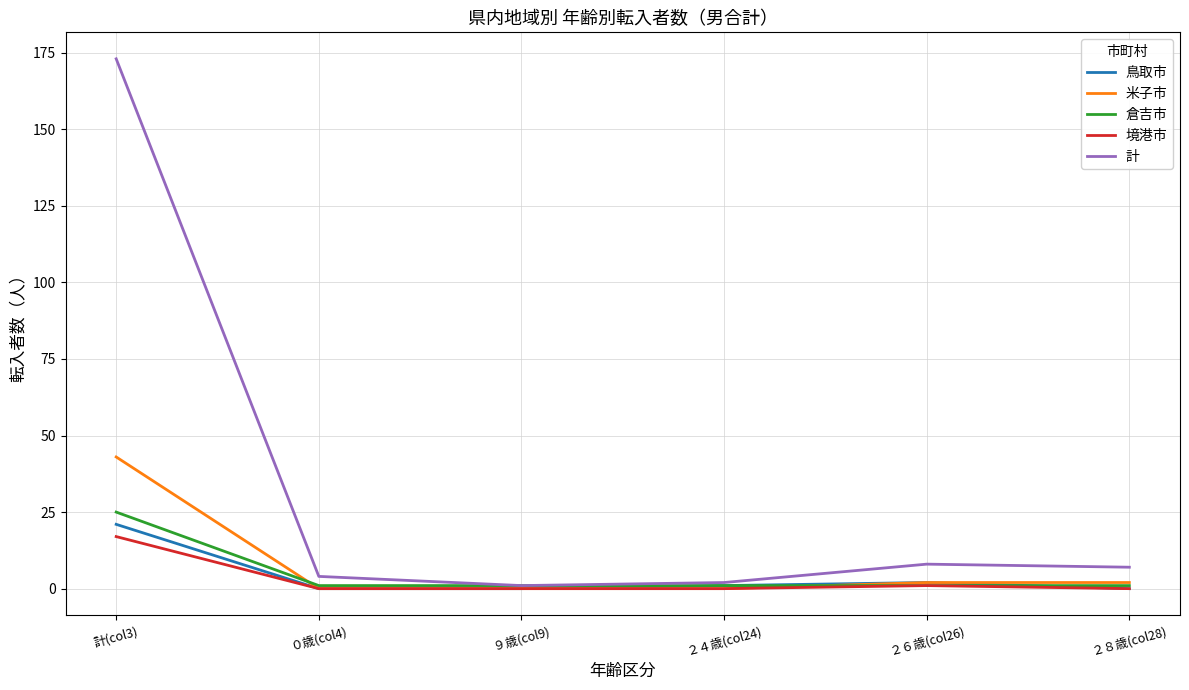

What is the total value across all series at 計(col3)?

279